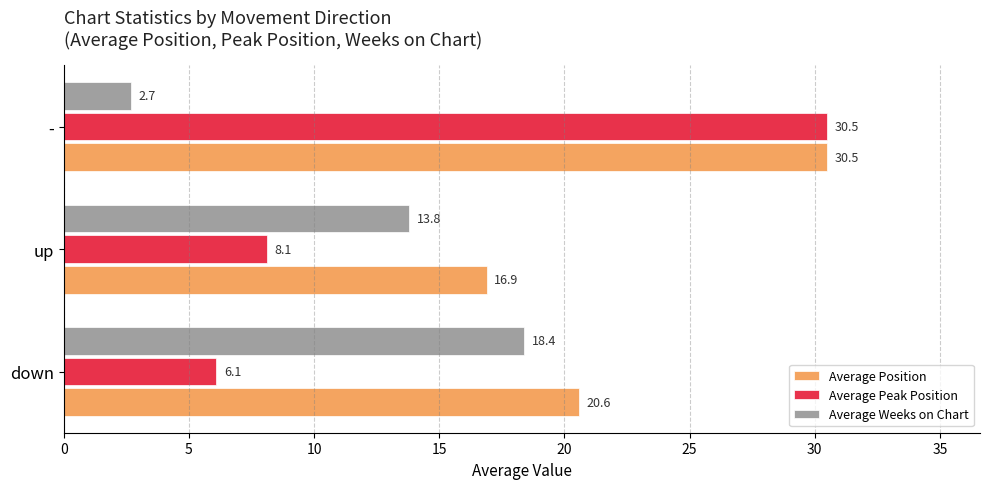

At which category is the sum across all series the highest?

-